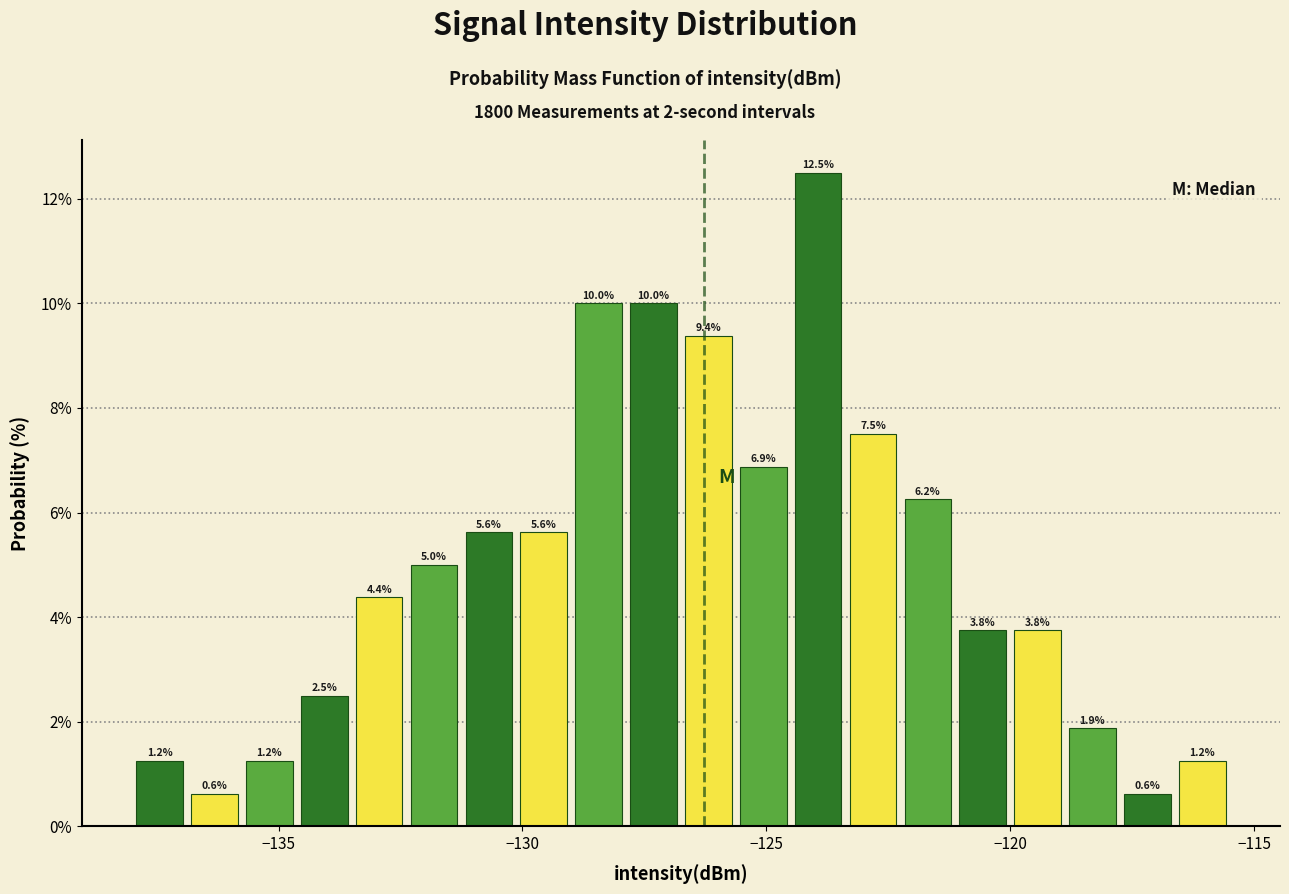

Around what value on the x-axis is the tallest bar? Give the approximate position of its centre, as read against the axis.

-124.0